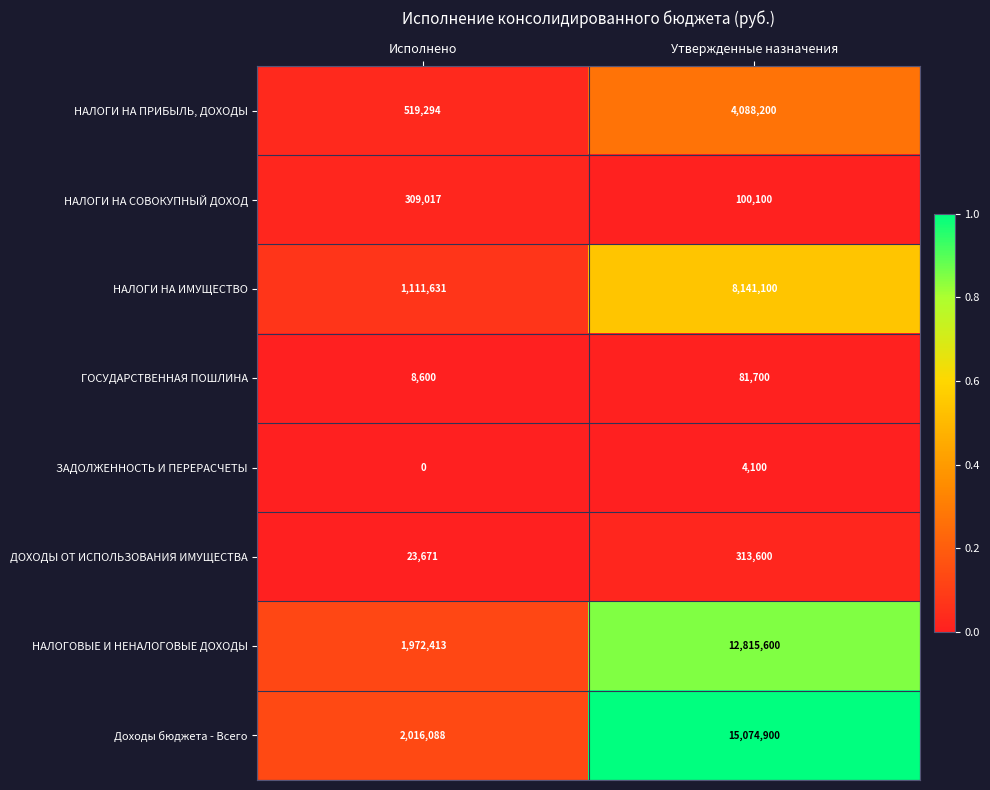

At which category is the sum across all series the highest?

Утвержденные назначения